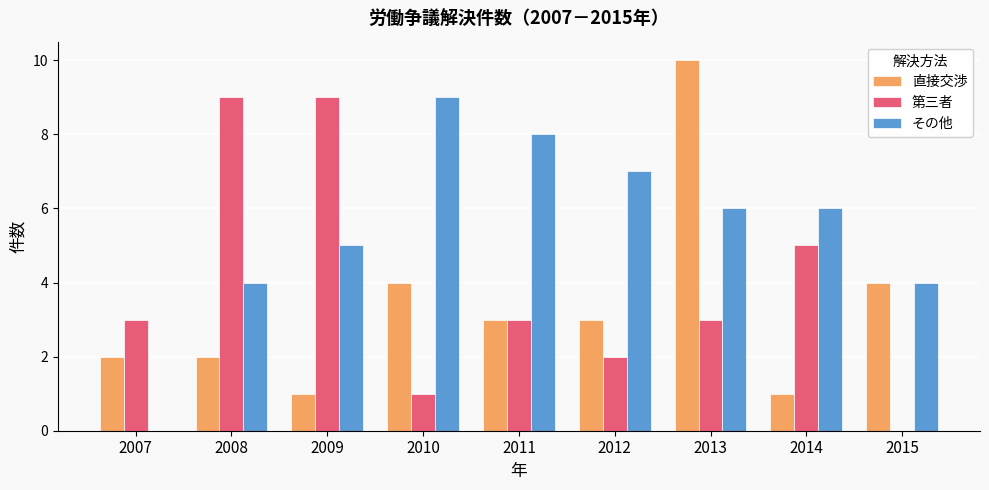

Count the number of categories in the chart.

9